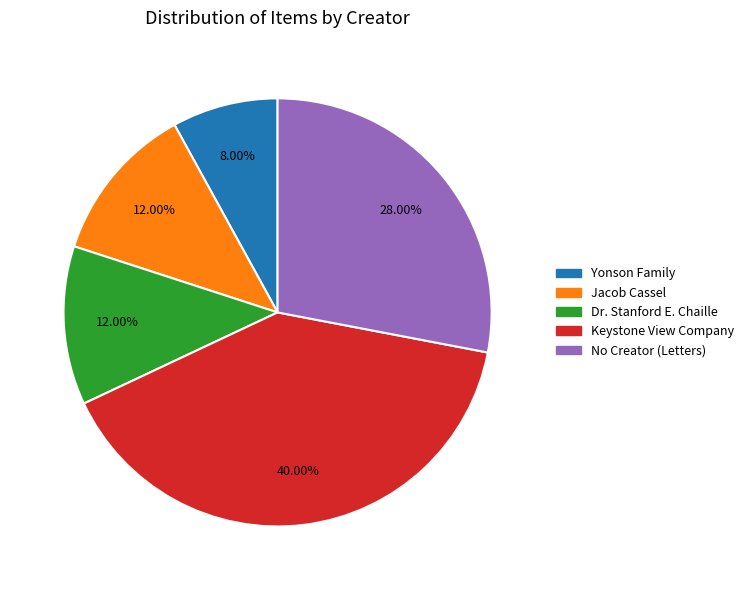

Is there any slice that represents more than half of the pie?

No